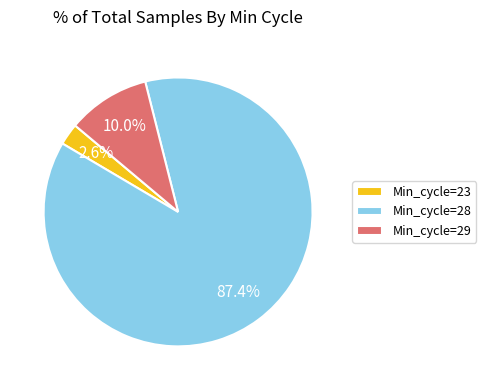

Which category has the biggest portion of the pie?

Min_cycle=28